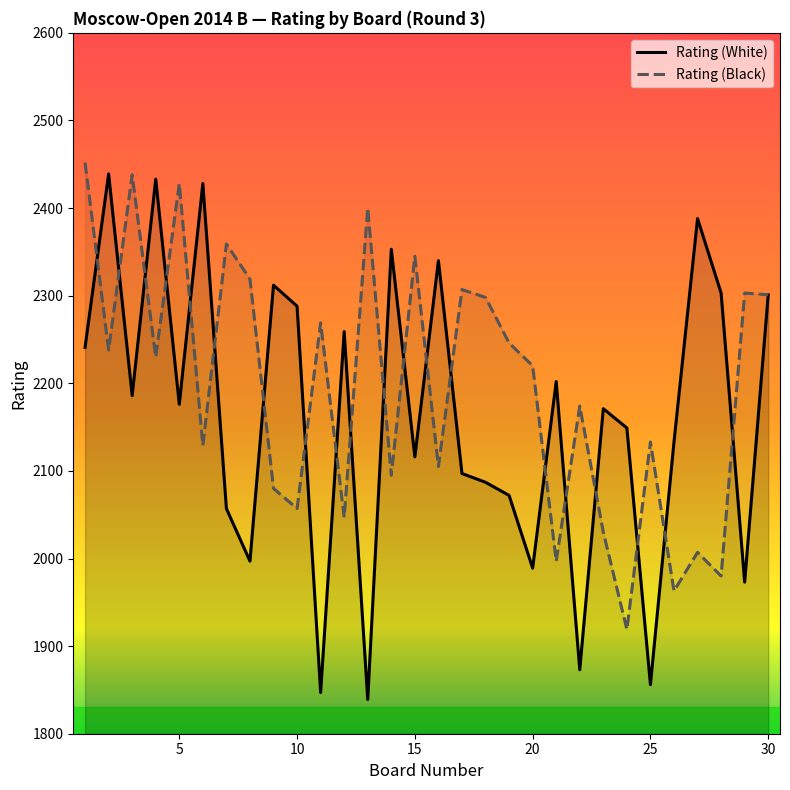

Which series has the widest spread of values?

Rating (White)